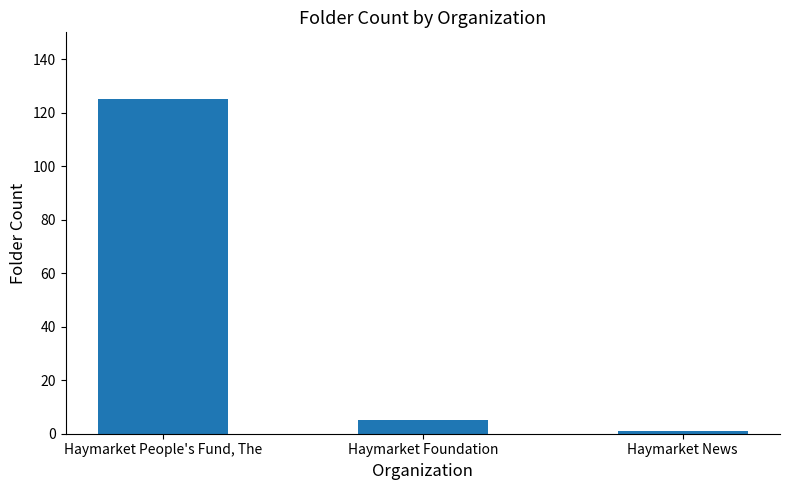

Which has a higher value, Haymarket News or Haymarket People's Fund, The?

Haymarket People's Fund, The